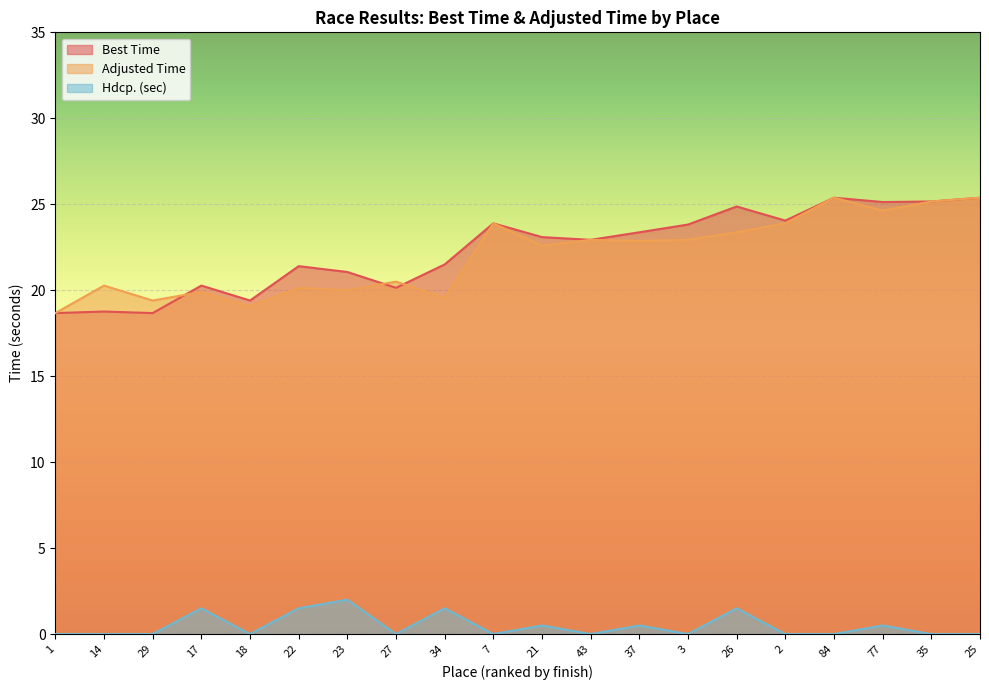

What is the label of the 18th point from the right?

29